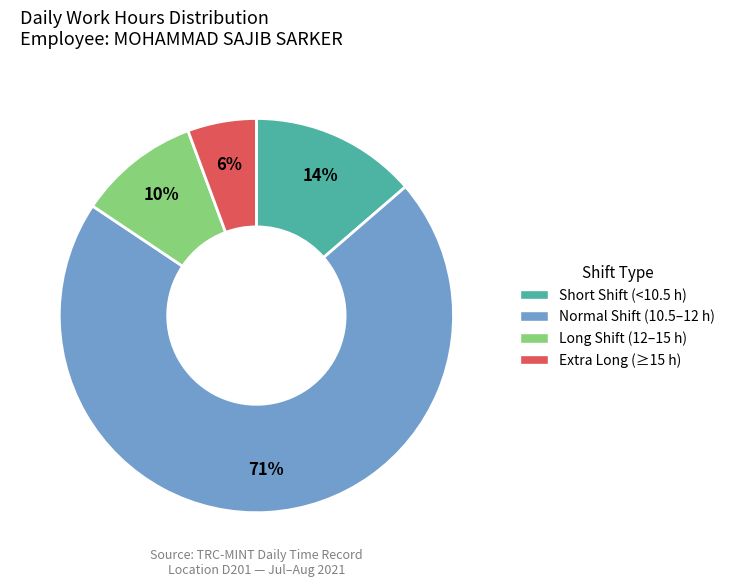

Is there a majority slice in this chart?

Yes